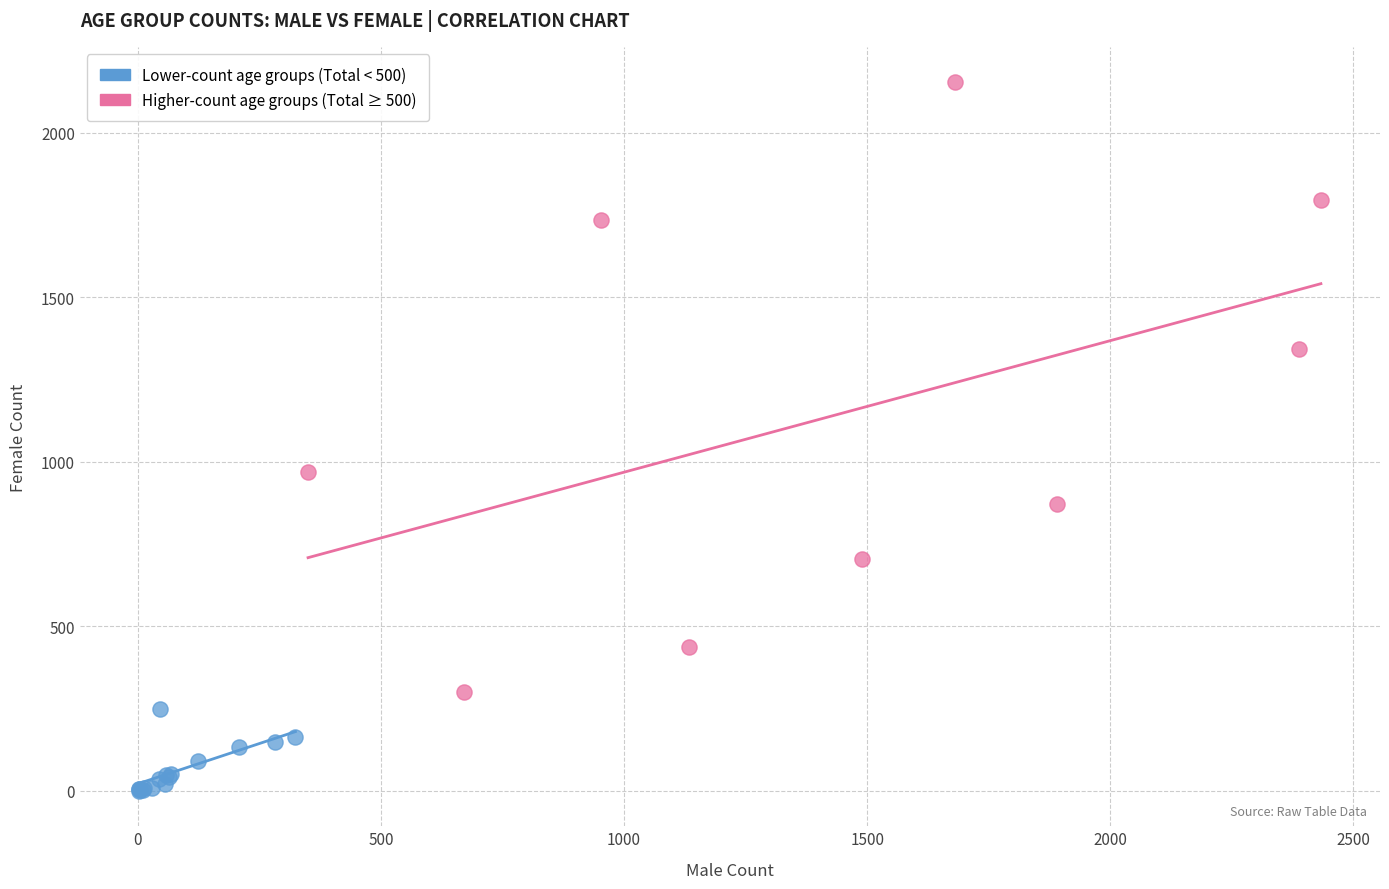

Which series has the largest Y range (max minus min)?

Higher-count age groups (Total ≥ 500)